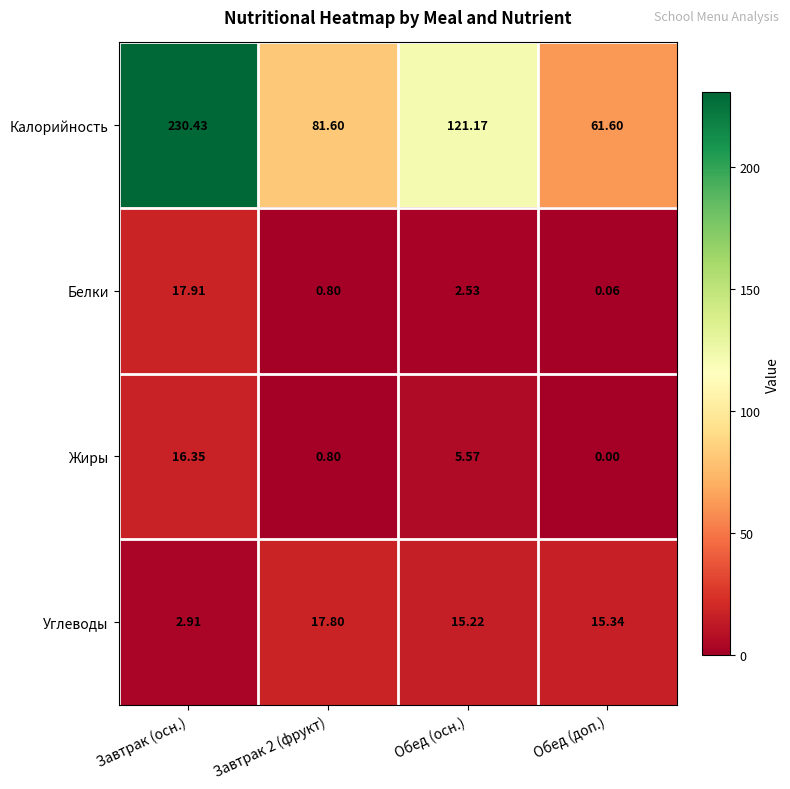

At which category is the sum across all series the highest?

Завтрак (осн.)